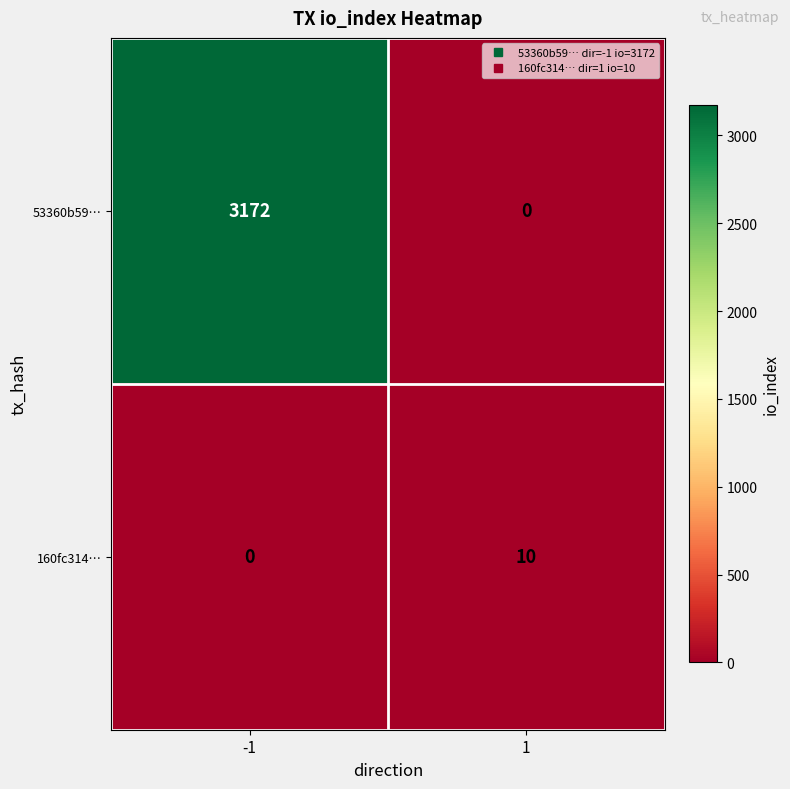

Rank the series at 1 from highest to lowest value.

160fc314…, 53360b59…